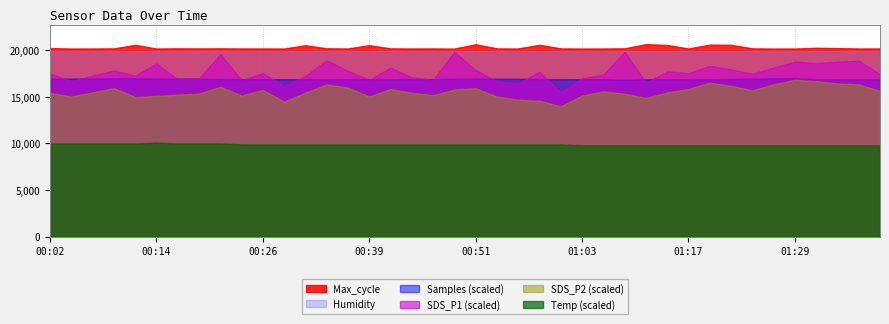

What is the minimum value for Temp?

9.8